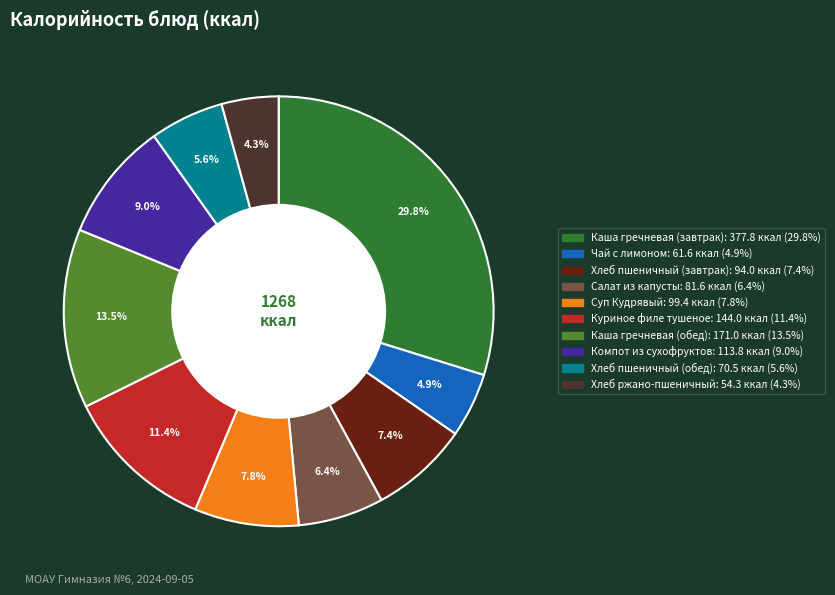

To the nearest percent, what portion does Чай с лимоном represent?

5%